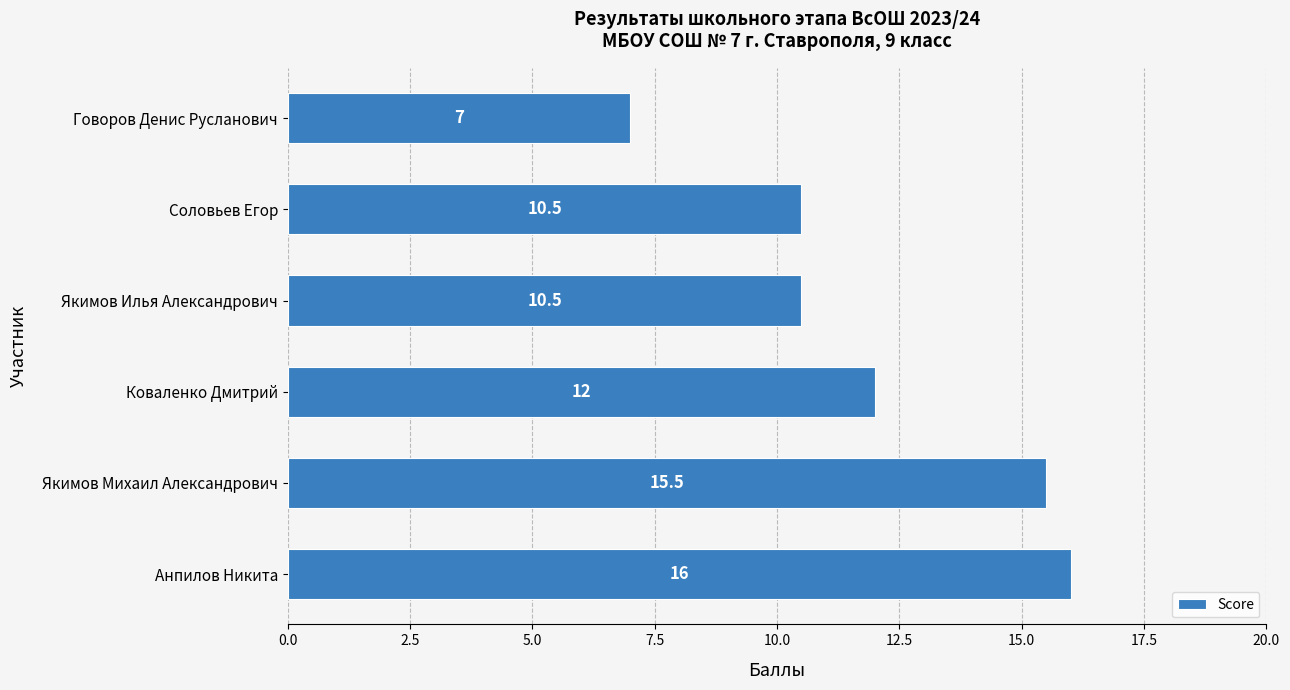

What is the approximate value at Коваленко Дмитрий?

12.0